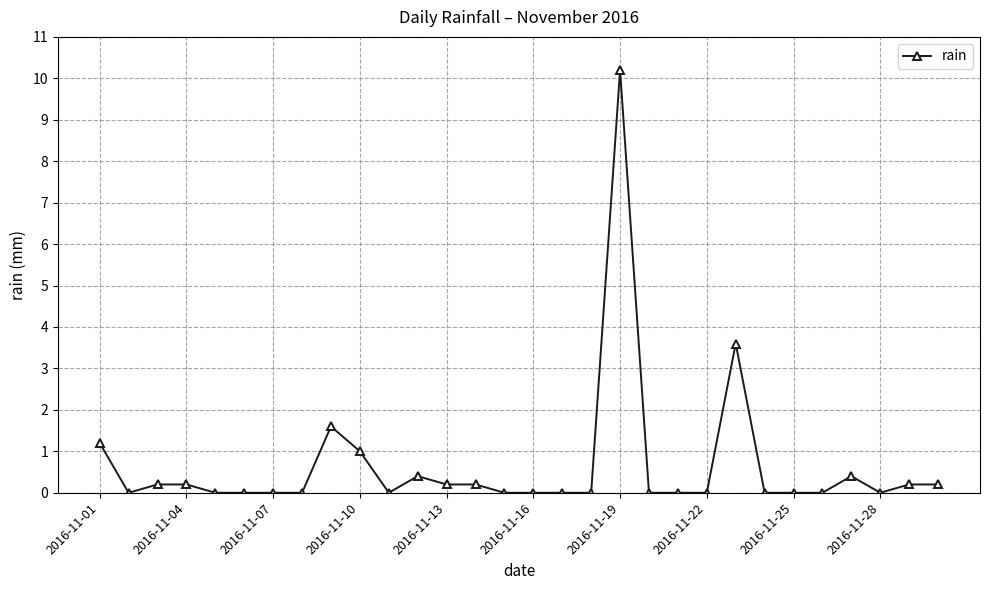

What is the greatest value displayed?

10.2